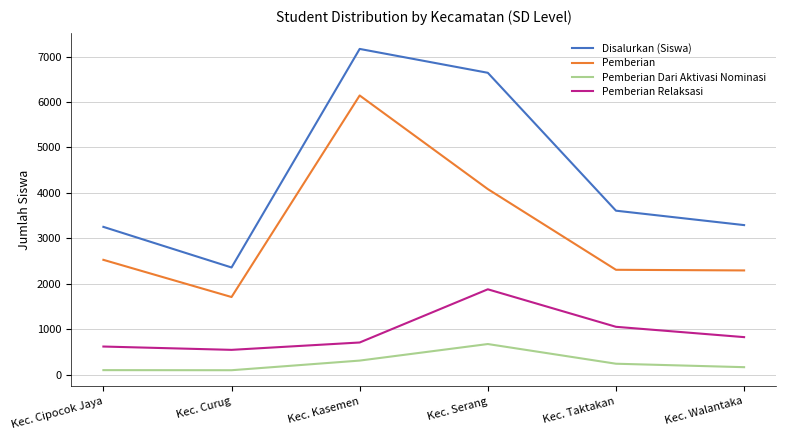

At which label does Pemberian Dari Aktivasi Nominasi first exceed 244?

Kec. Kasemen